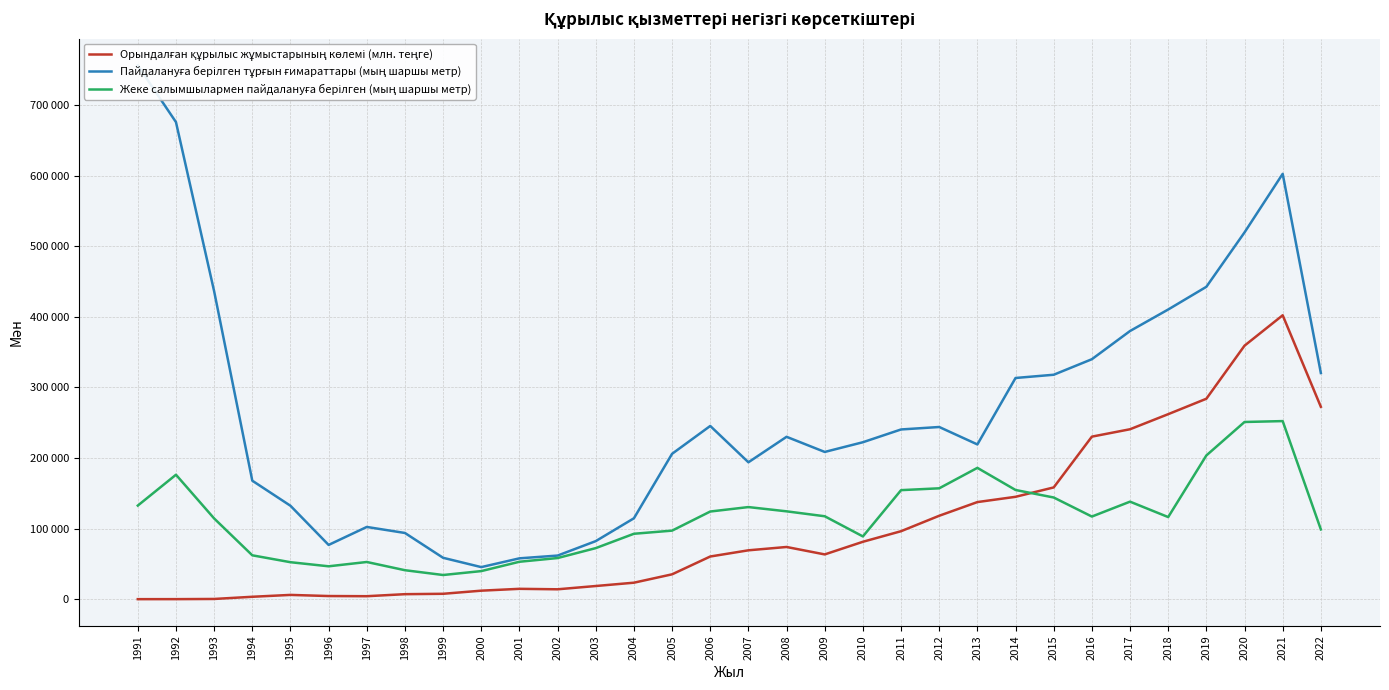

List the labels in order of Орындалған құрылыс жұмыстарының көлемі (млн. теңге) value, smallest first.

1991, 1992, 1993, 1994, 1997, 1996, 1995, 1998, 1999, 2000, 2002, 2001, 2003, 2004, 2005, 2006, 2009, 2007, 2008, 2010, 2011, 2012, 2013, 2014, 2015, 2016, 2017, 2018, 2022, 2019, 2020, 2021